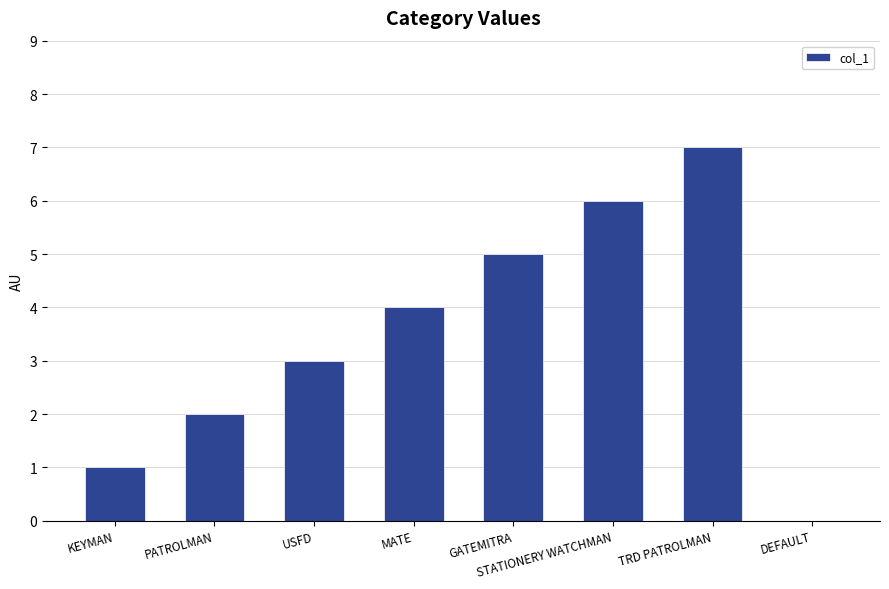

What is the ratio of the value at GATEMITRA to the value at TRD PATROLMAN?

0.7